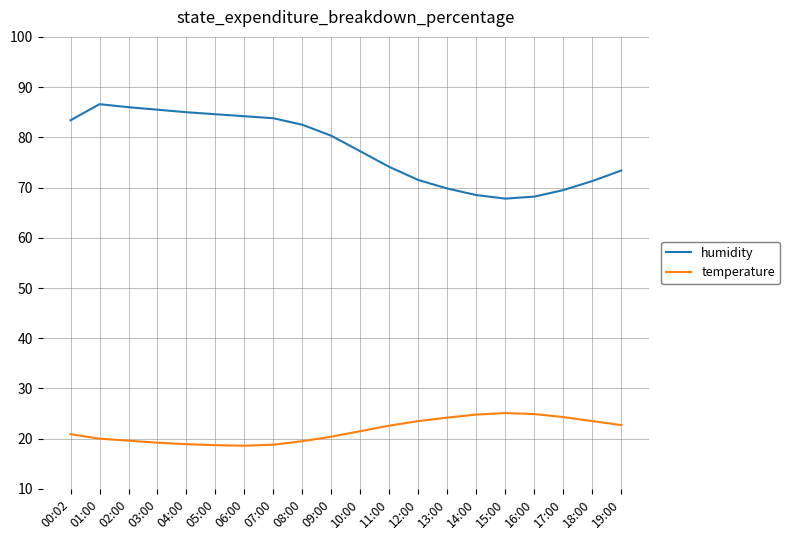

What is the sum of the temperature values at 00:02 and 02:00?

40.5